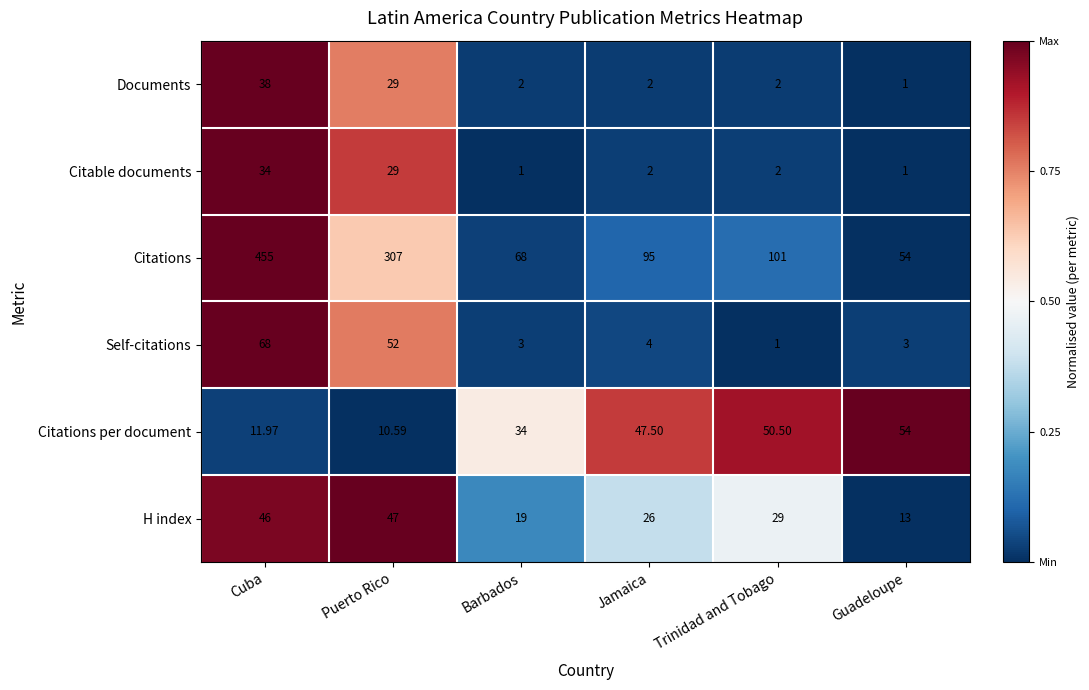

How many categories are shown in the chart?

6